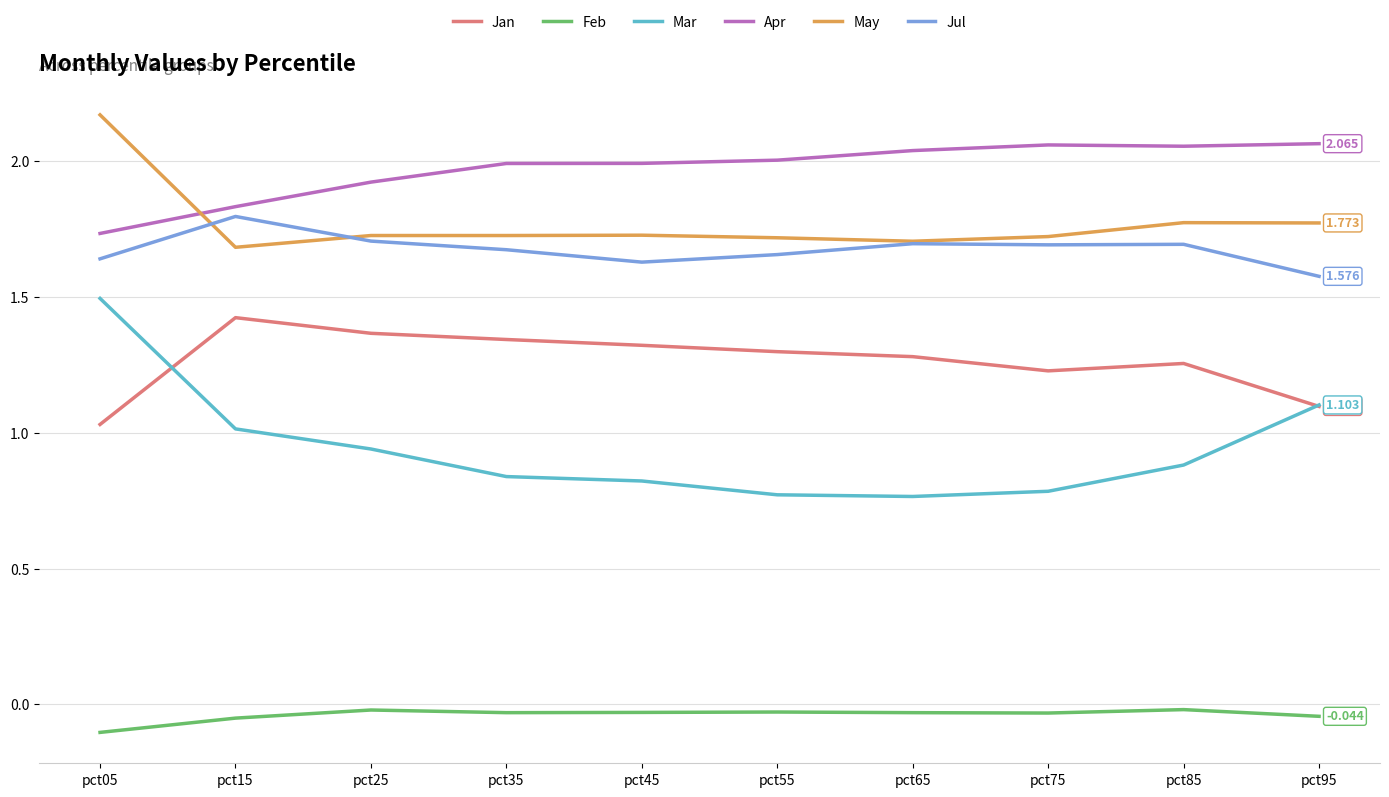

Which series has the largest total across all categories?

Apr